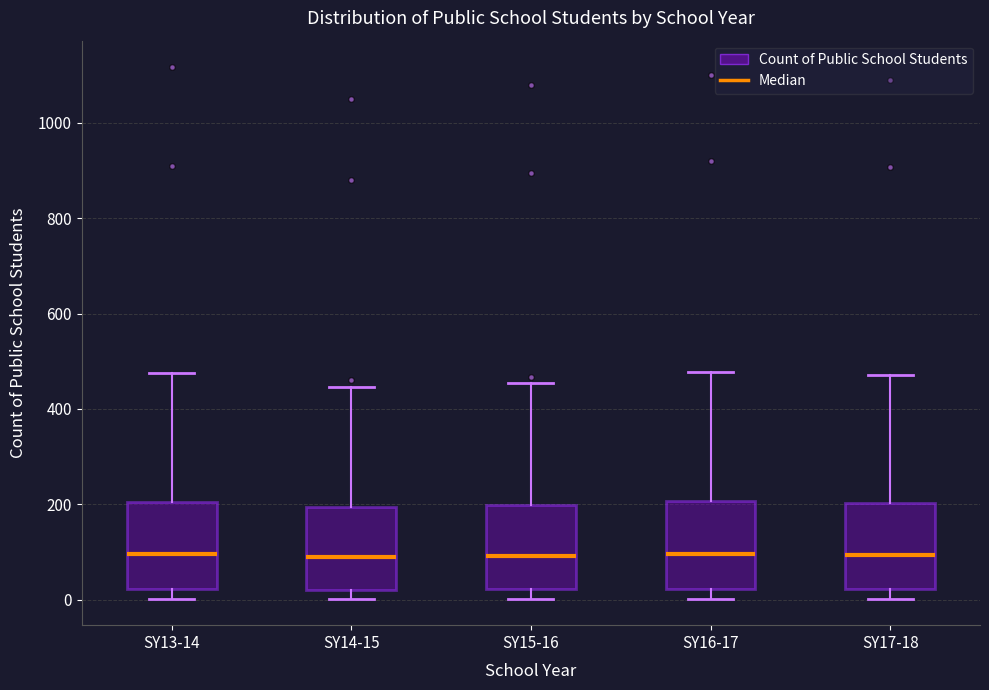

Where does the upper whisker of the box for SY13-14 end on the y-axis? The values are not printed on the chart, so give them approximately, as read against the axis.

480